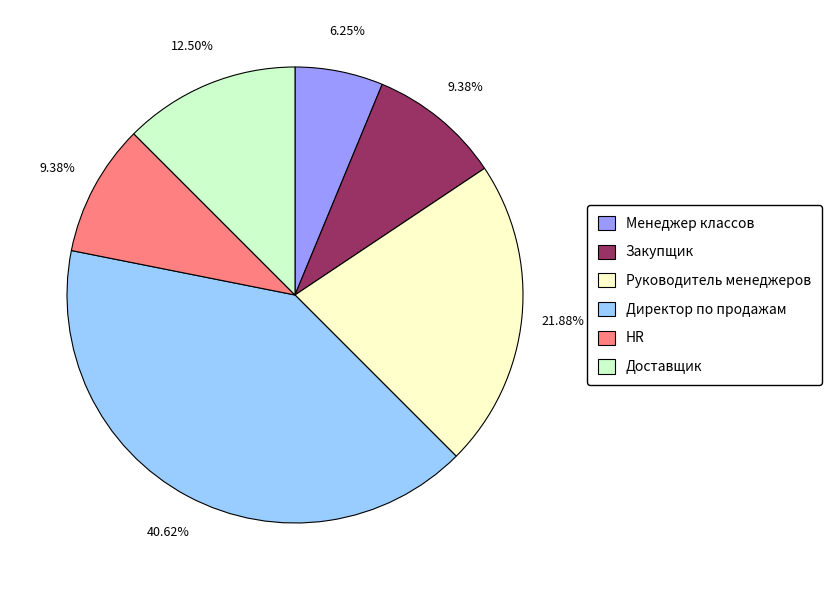

Which slice is the largest?

Директор по продажам